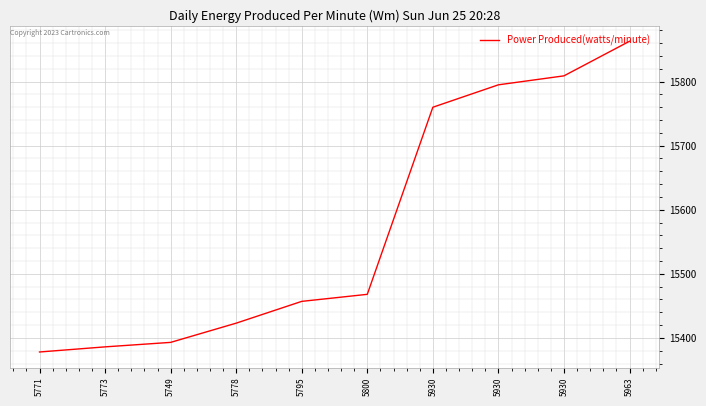

Does the chart display data point markers on the line(s)?

No